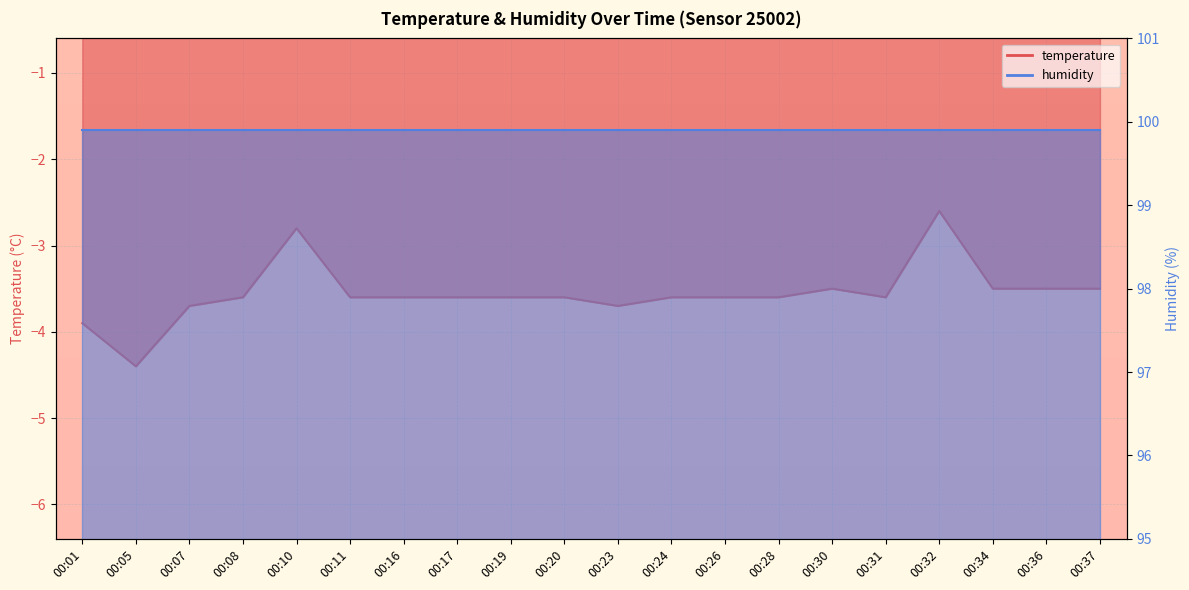

Is it true that the value at 00:37 is -2.4?

False